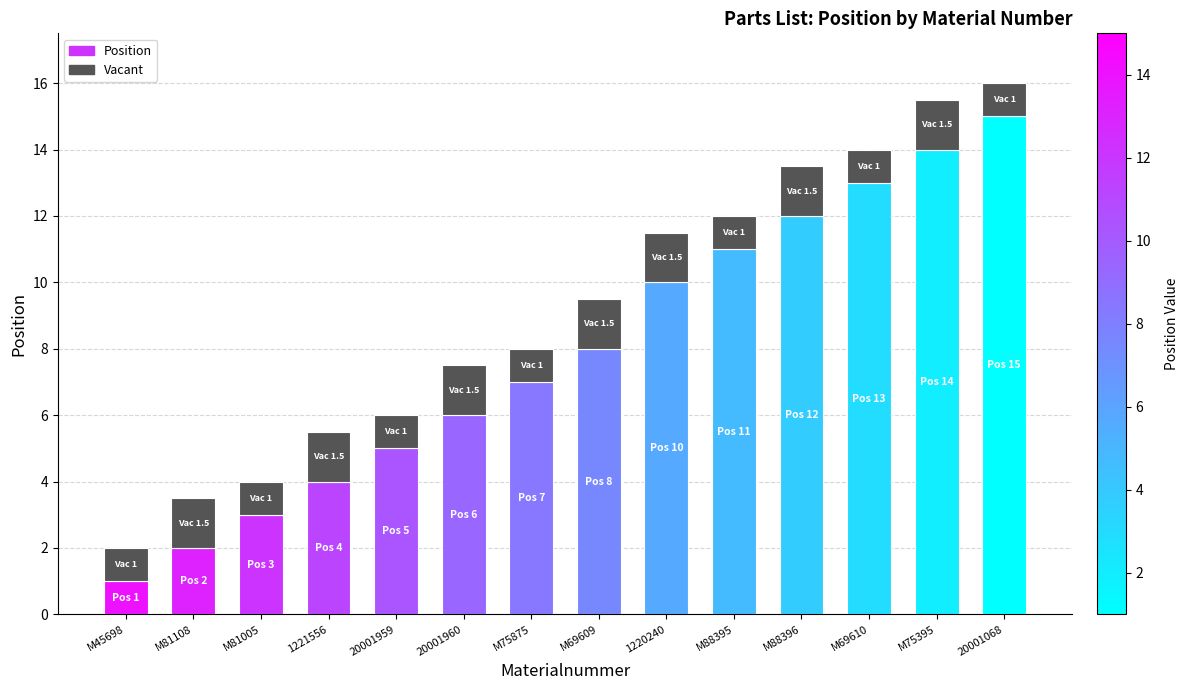

Reading right to left, what are the values for Position?

15.0	14.0	13.0	12.0	11.0	10.0	8.0	7.0	6.0	5.0	4.0	3.0	2.0	1.0